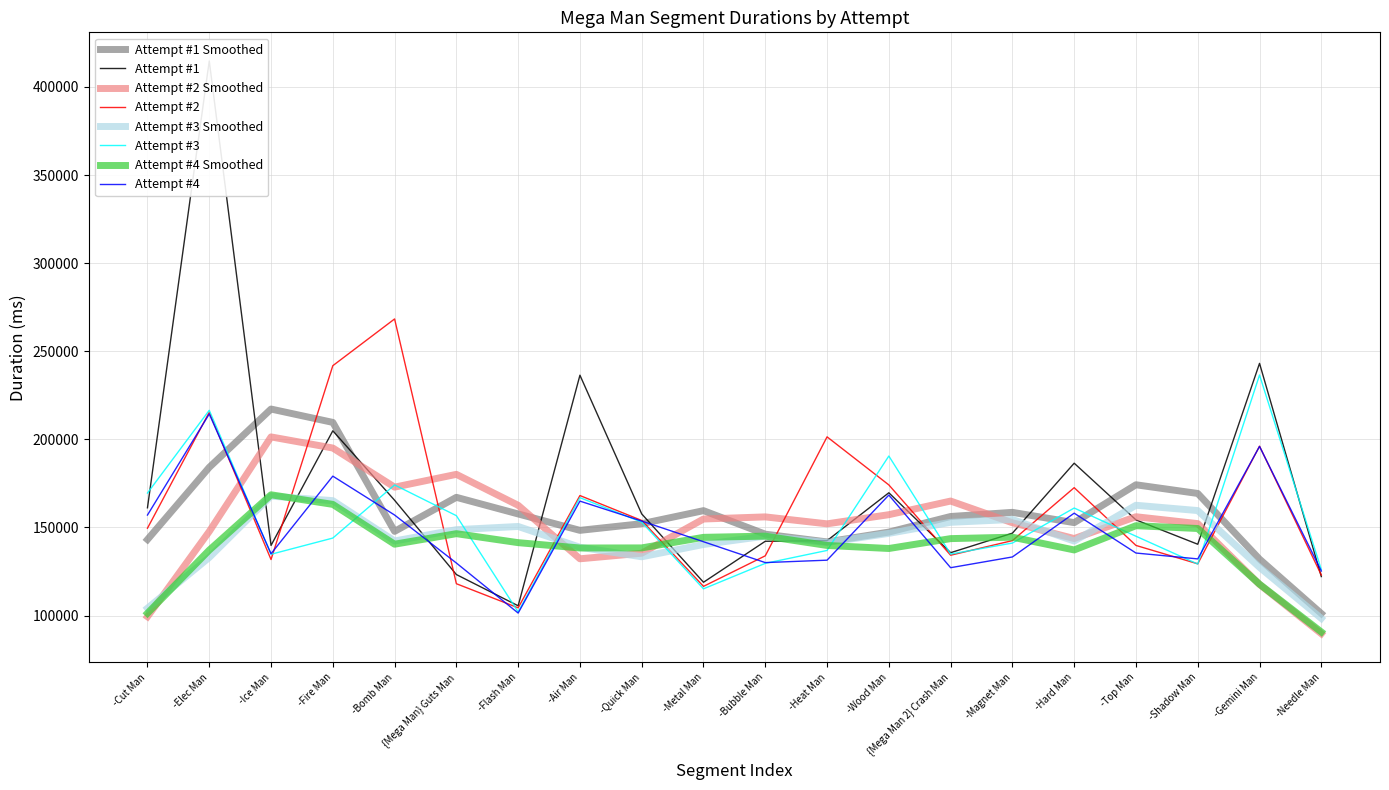

At how many categories does at least one series exceed 293606?

1